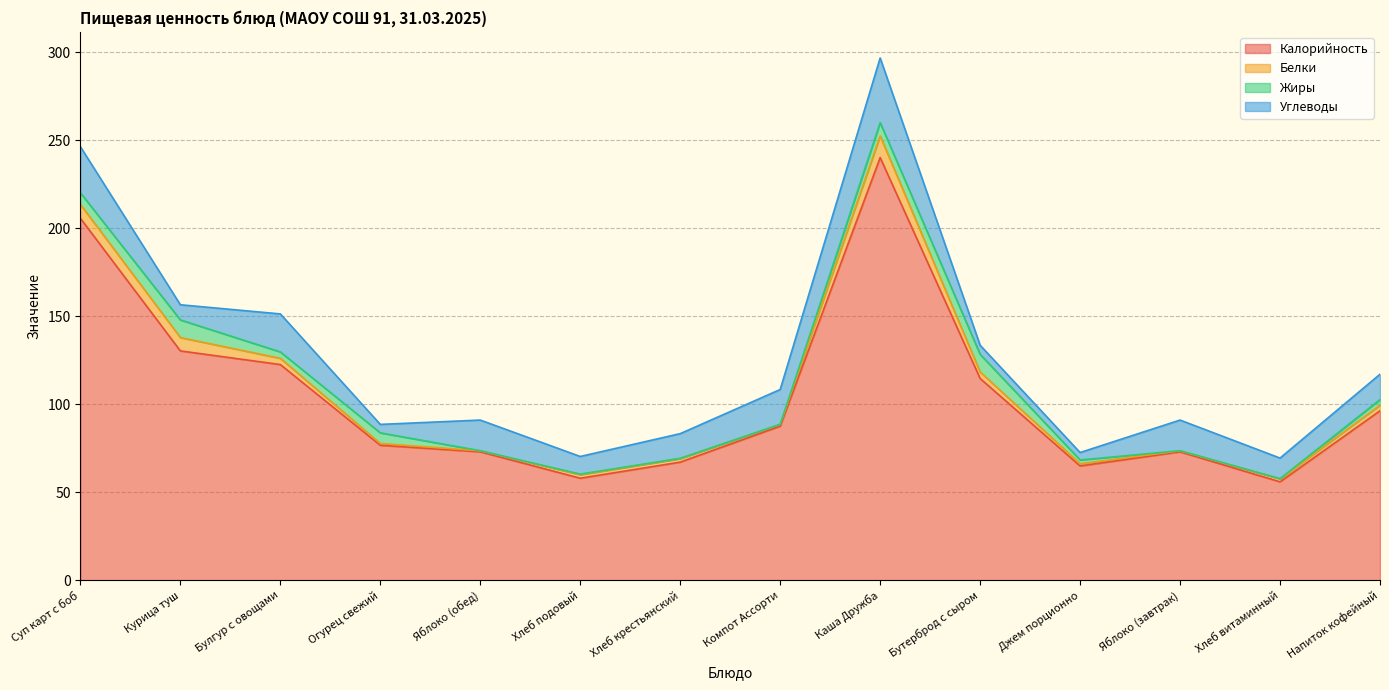

What is the total value across all series at Бутерброд с сыром?

133.6